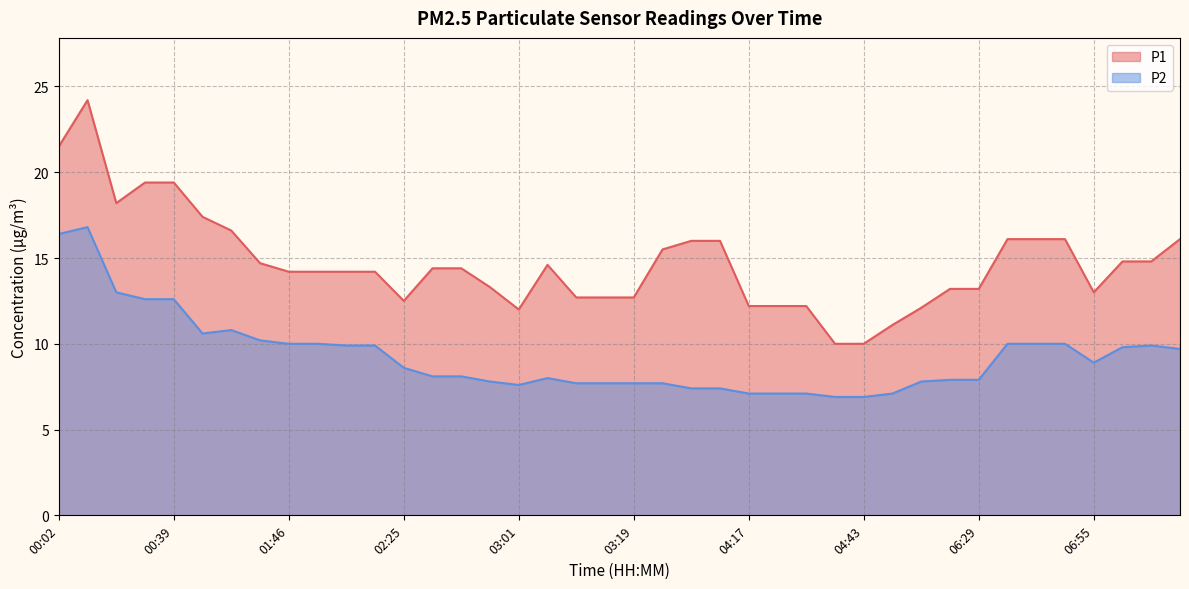

What are all the series names shown in the legend?

P1, P2